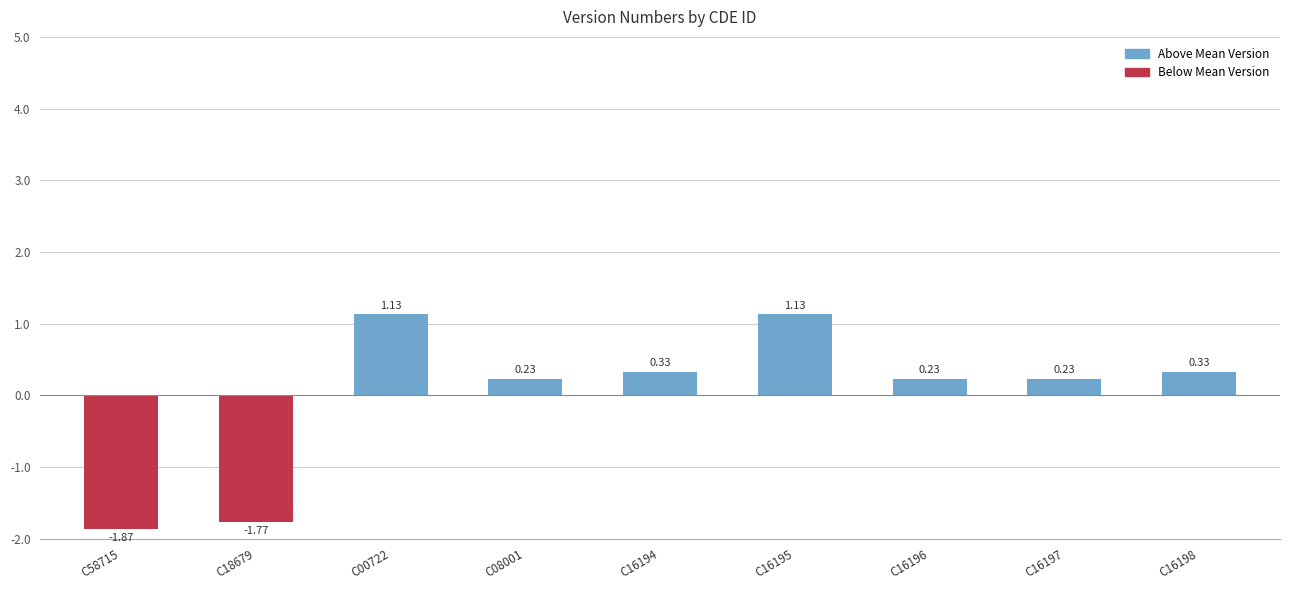

Which label corresponds to the smallest value in the chart?

C58715